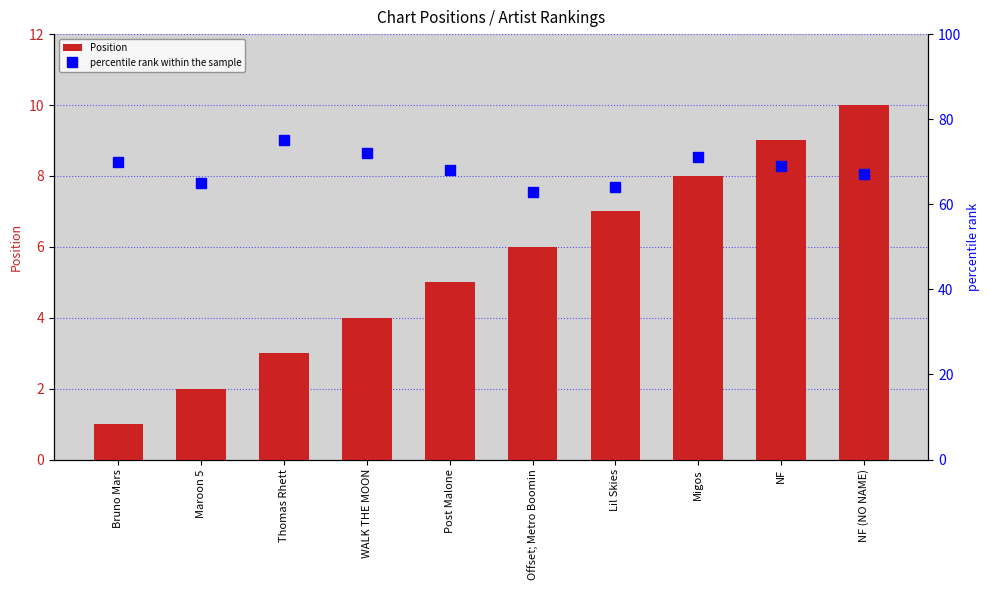

What is the difference between the maximum and second lowest values in the percentile rank within the sample series?

11